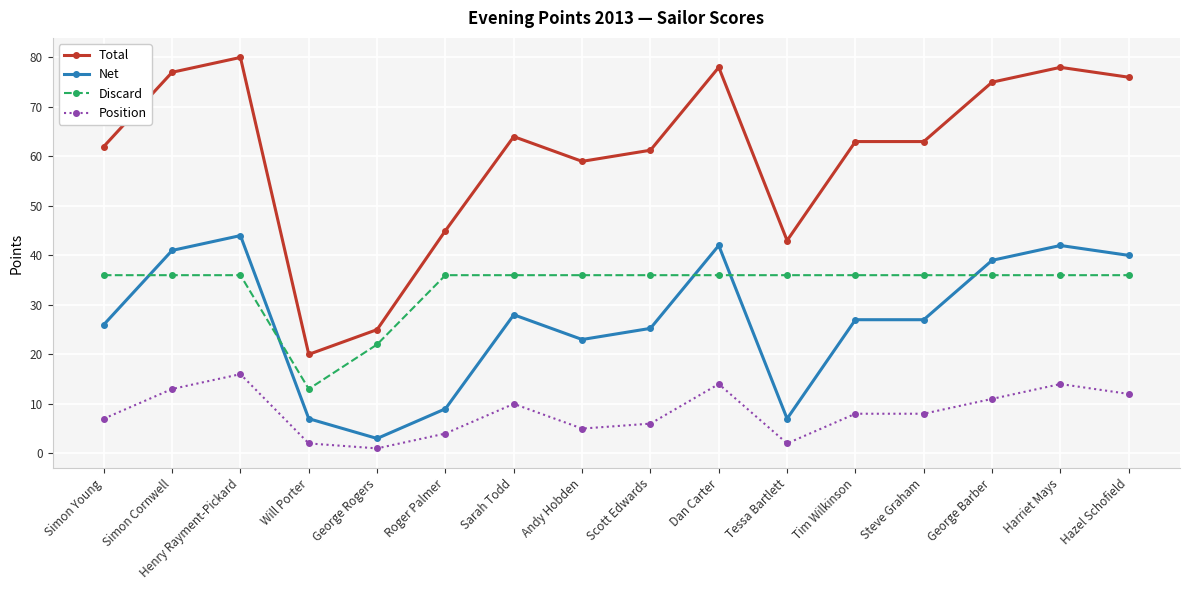

What is the difference between the Position values at Tim Wilkinson and Will Porter?

6.0